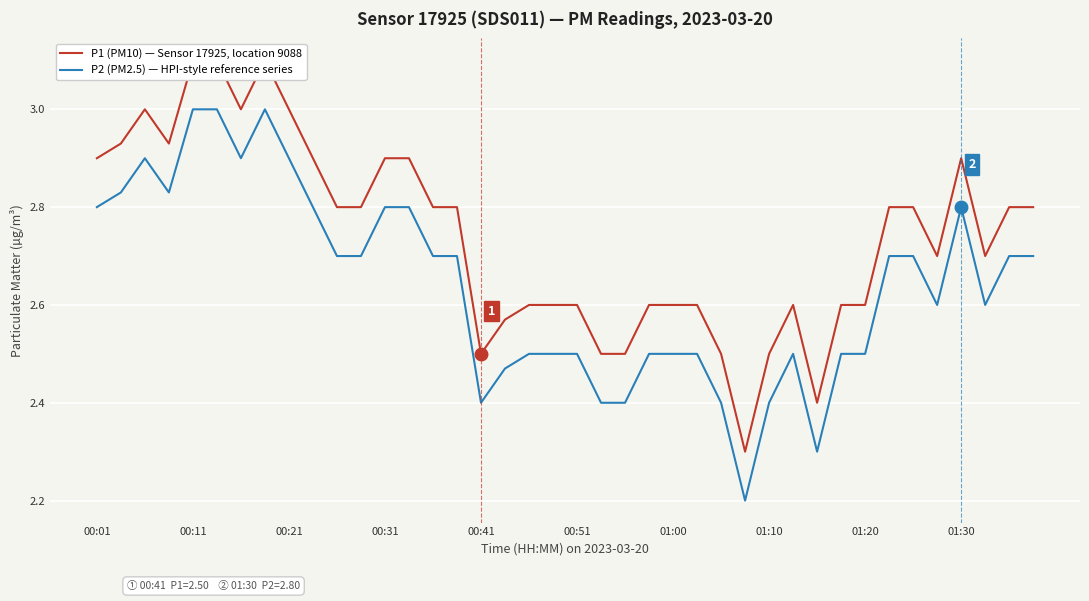

List the series in order of their overall mean, highest first.

P1 (PM10) — Sensor 17925, location 9088, P2 (PM2.5) — HPI-style reference series